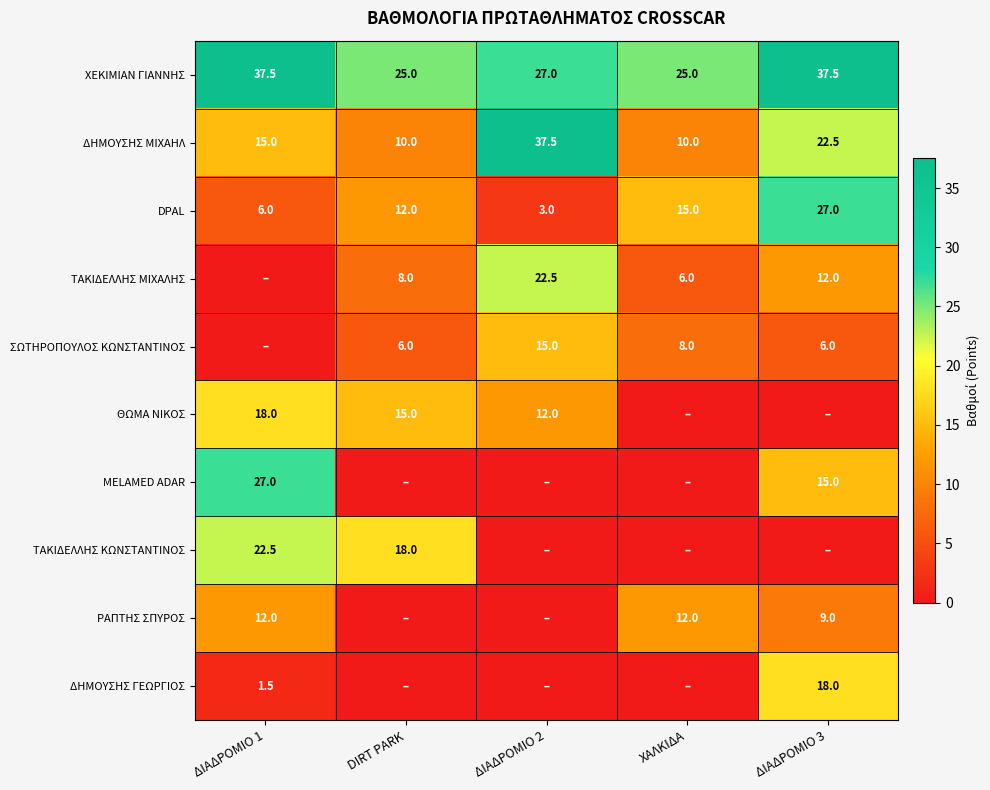

What is the difference between the maximum and minimum values in the ΡΑΠΤΗΣ ΣΠΥΡΟΣ series?

12.0